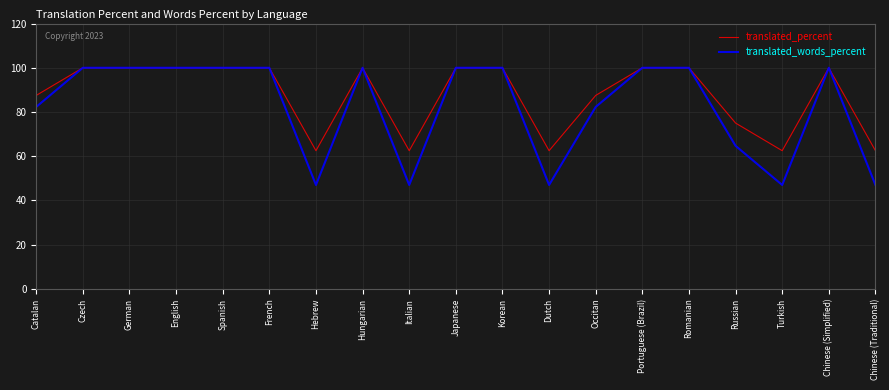

In translated_percent, how many points are lower than both neighbors (excluding endpoints)?

4